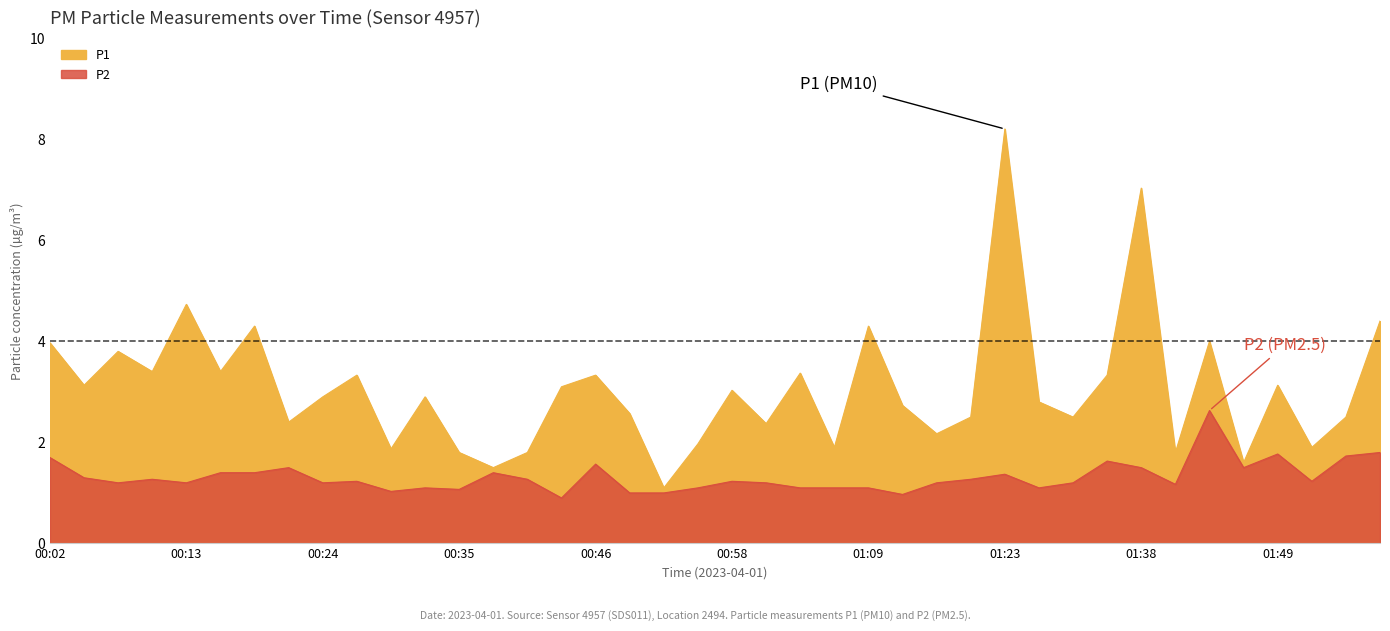

What are all the series names shown in the legend?

P1, P2